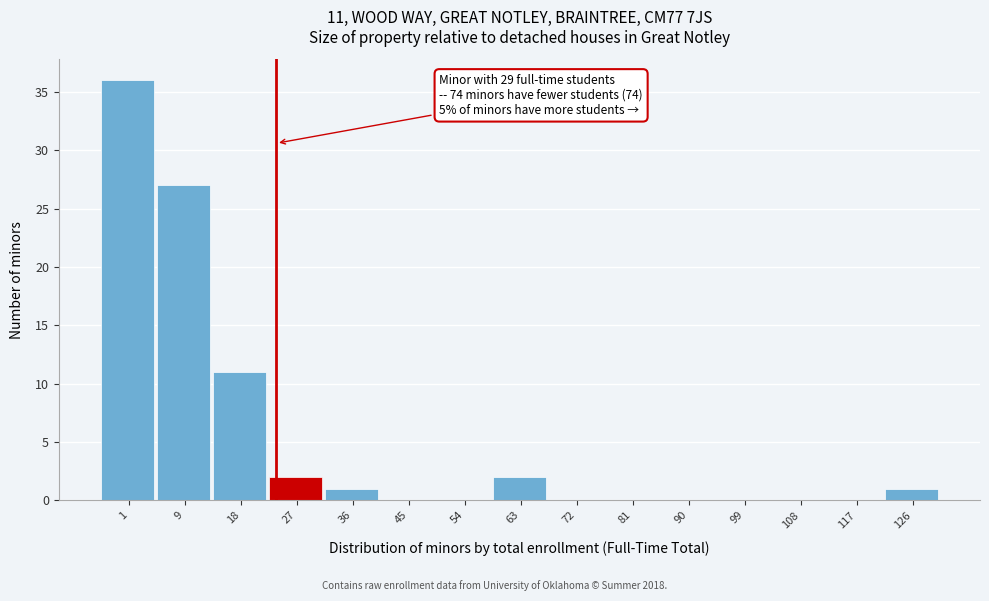

Reading left to right, transcribe all the data shown in this chart.

1=36	9=27	18=11	27=2	36=1	45=0	54=0	63=2	72=0	81=0	90=0	99=0	108=0	117=0	126=1